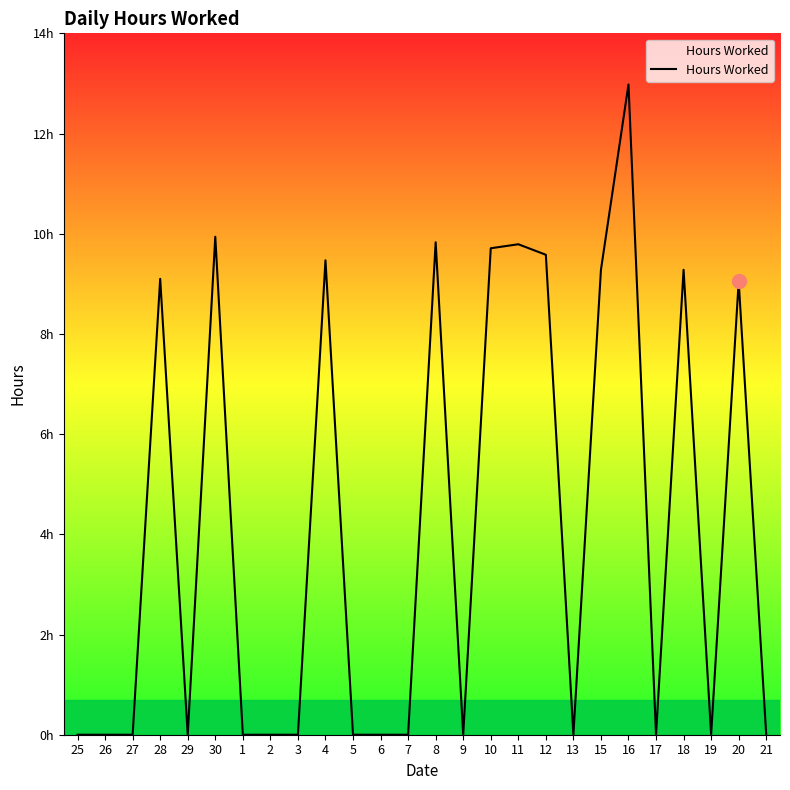

What is the change in value from 30 to 8?

-0.1